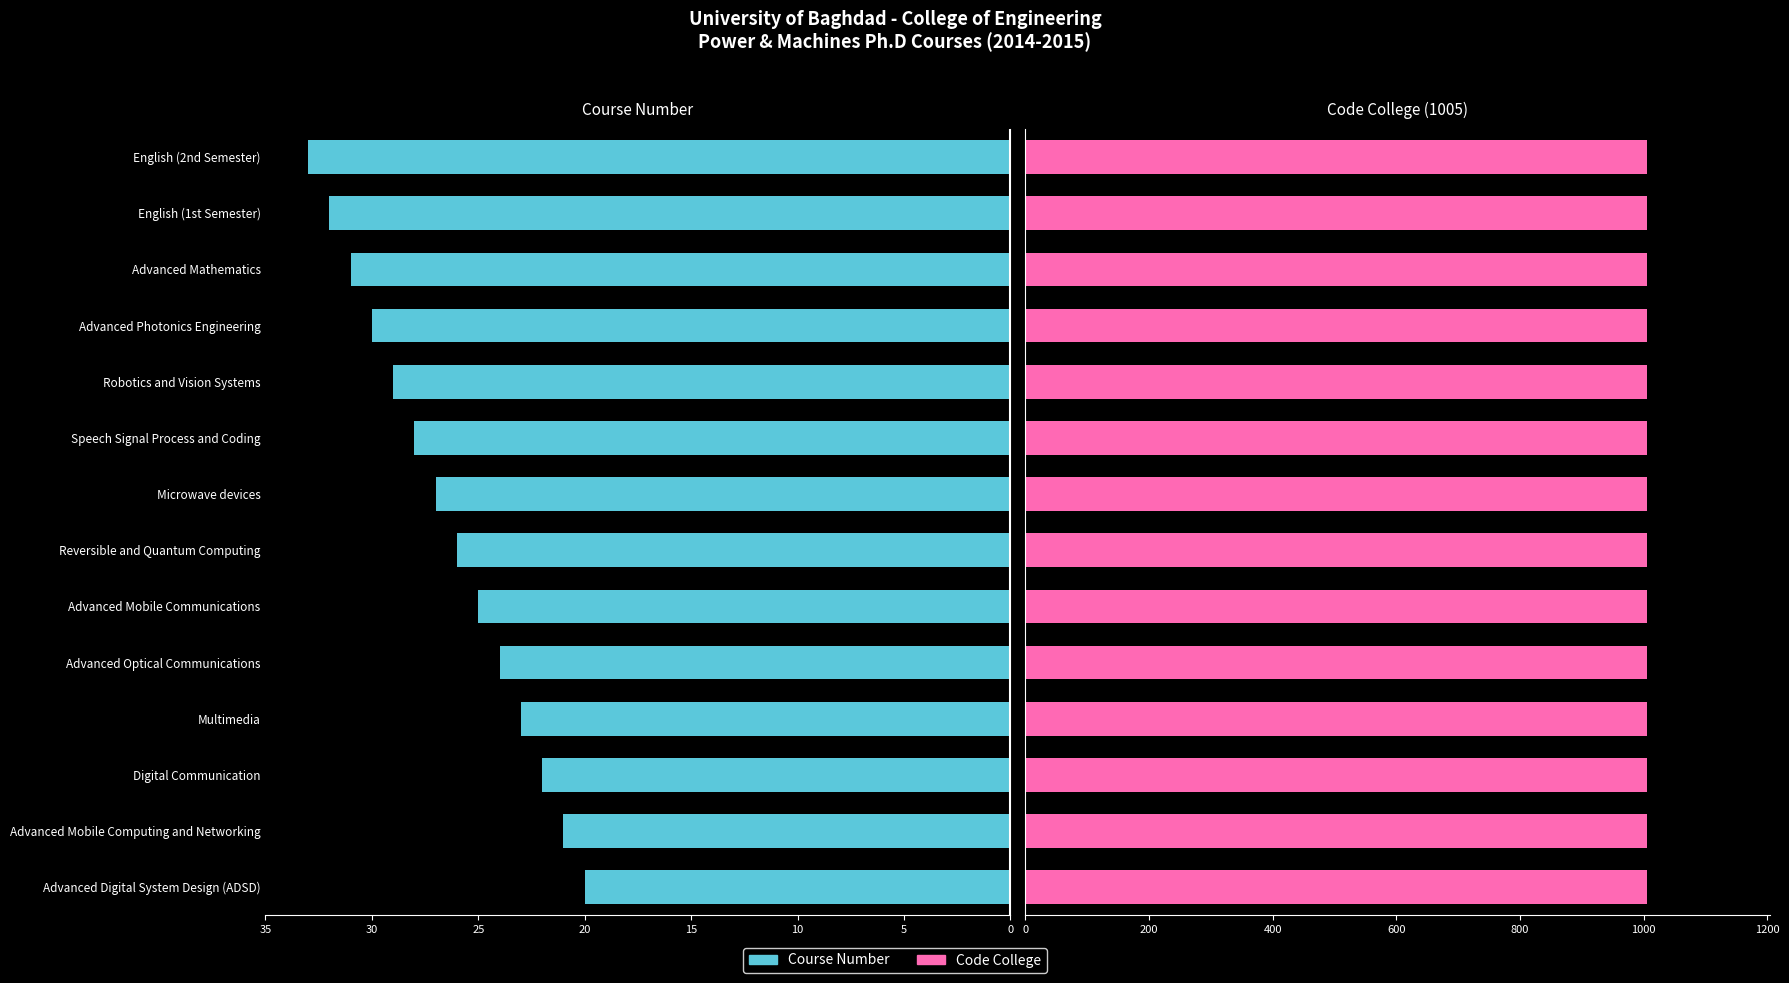

How many values in the Course Number series exceed 27?

6